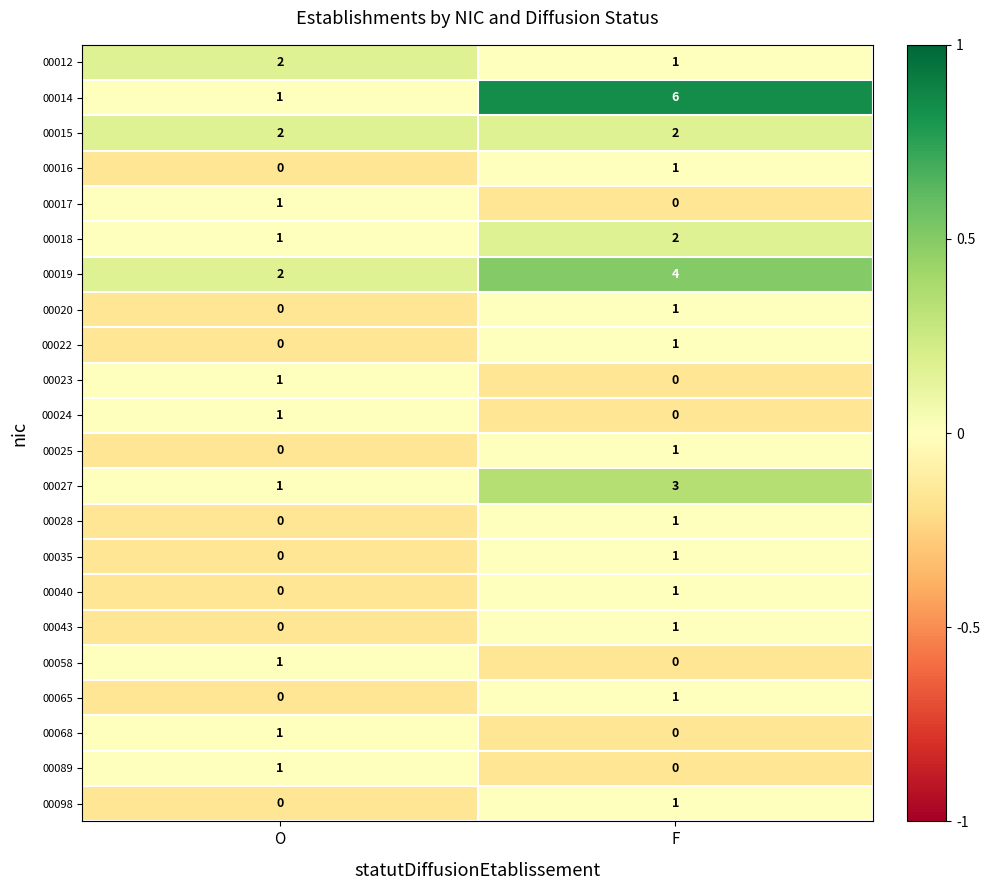

Which series has the largest range (max minus min)?

00014